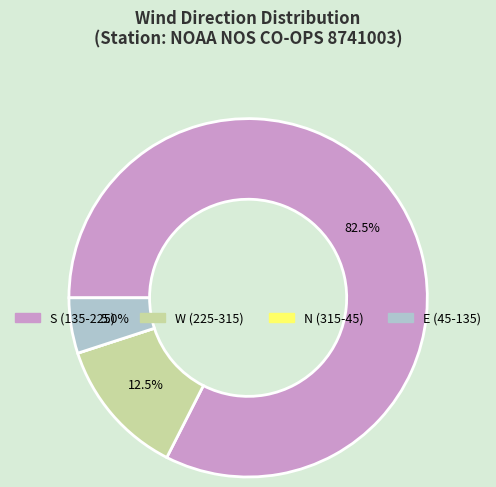

Does any single category account for the majority?

Yes